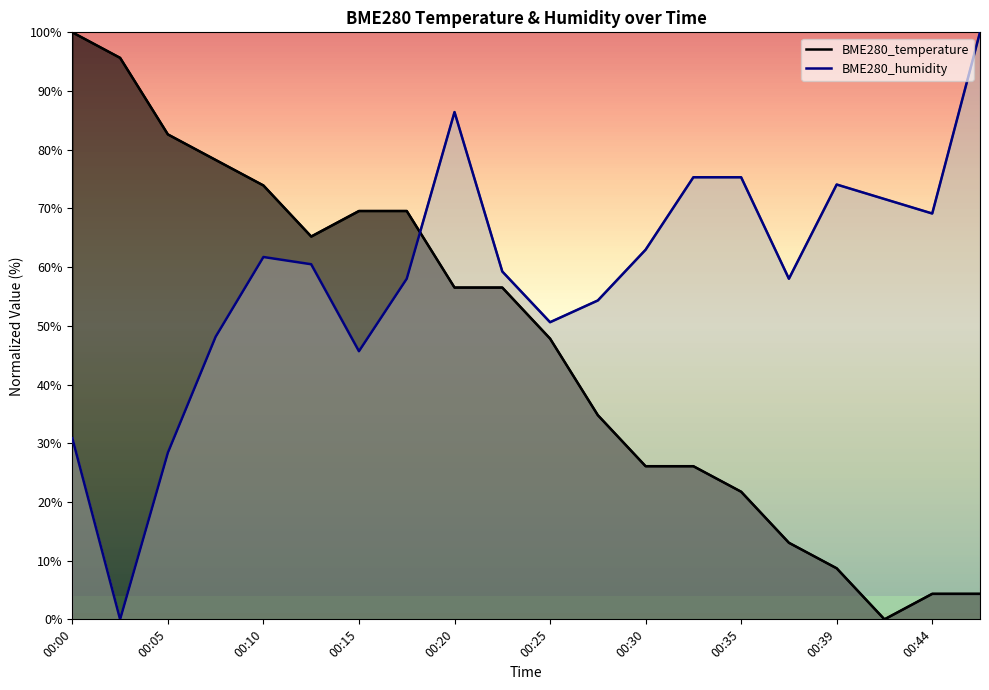

What is the average value of the BME280_temperature series?

46.7